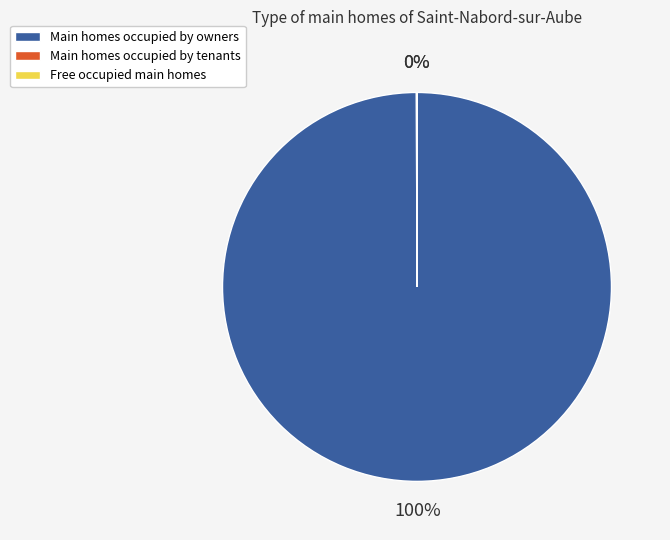

To the nearest percent, what is the average slice percentage?

33%